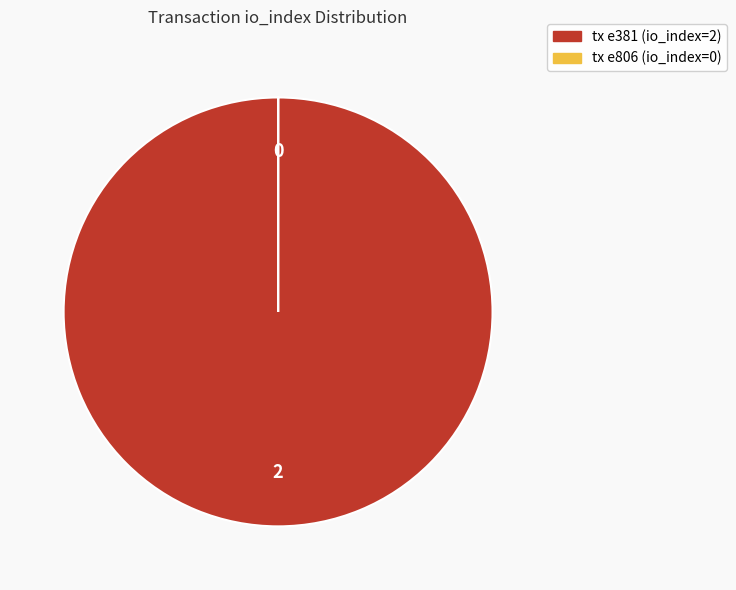

Is it true that tx e381 (io_index=2) is 92% of the pie?

False